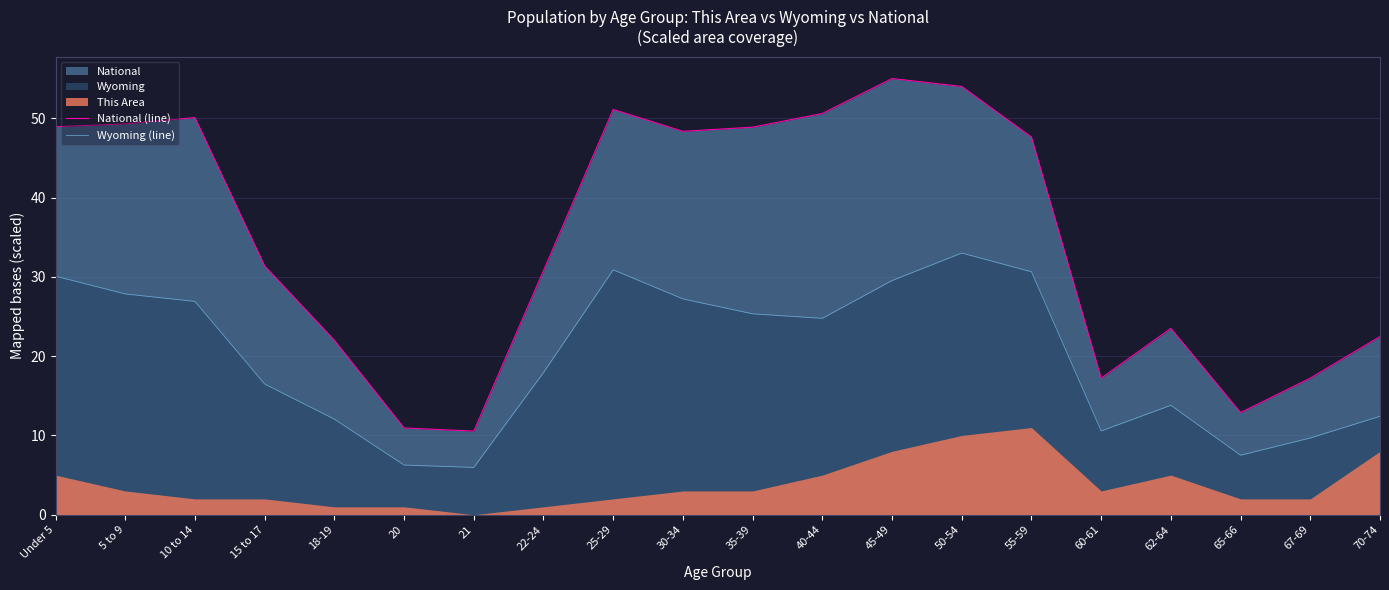

Which has a higher value, 67-69 or 22-24?

22-24